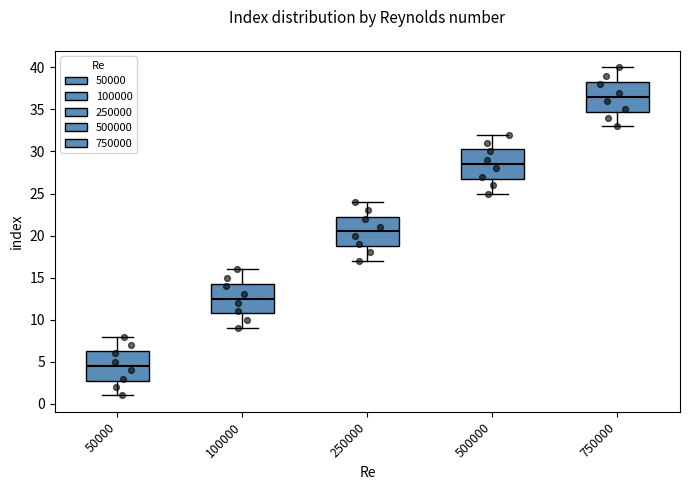

Reading left to right, transcribe this box plot: for each box, give where its median line is, the range the box spans, and where its two whiskers end, as read against the y-axis. The values are not printed on the chart, so give them approximately, as read against the axis.

50000: median 4.5, box 3.0 to 6.5, whiskers 1.0 to 8.0
100000: median 12.5, box 11.0 to 14.5, whiskers 9.0 to 16.0
250000: median 20.5, box 19.0 to 22.5, whiskers 17.0 to 24.0
500000: median 28.5, box 27.0 to 30.5, whiskers 25.0 to 32.0
750000: median 36.5, box 35.0 to 38.5, whiskers 33.0 to 40.0